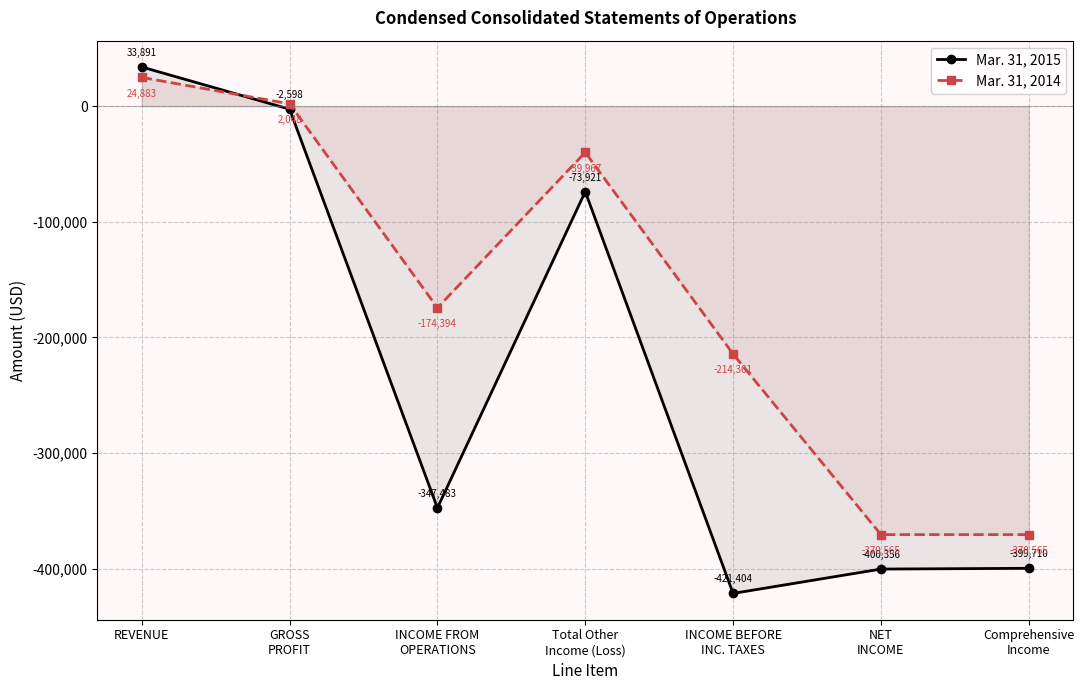

What position from the left is Total Other
Income (Loss)?

4